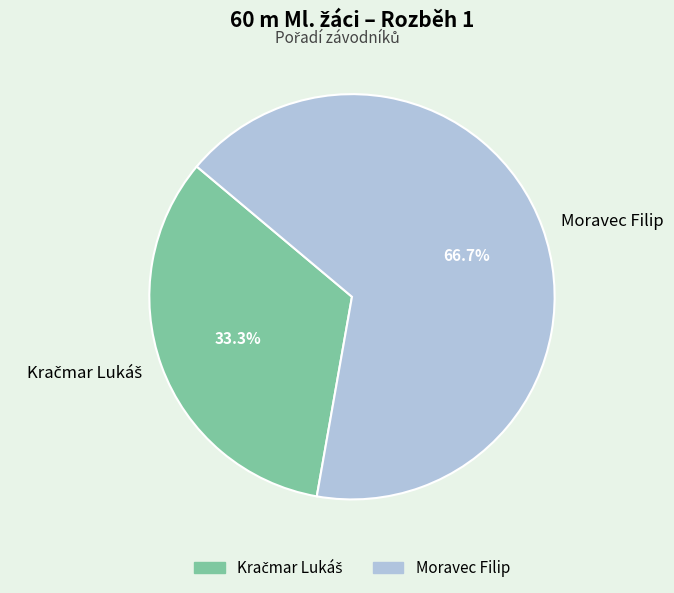

To the nearest percent, what portion does Moravec Filip represent?

67%